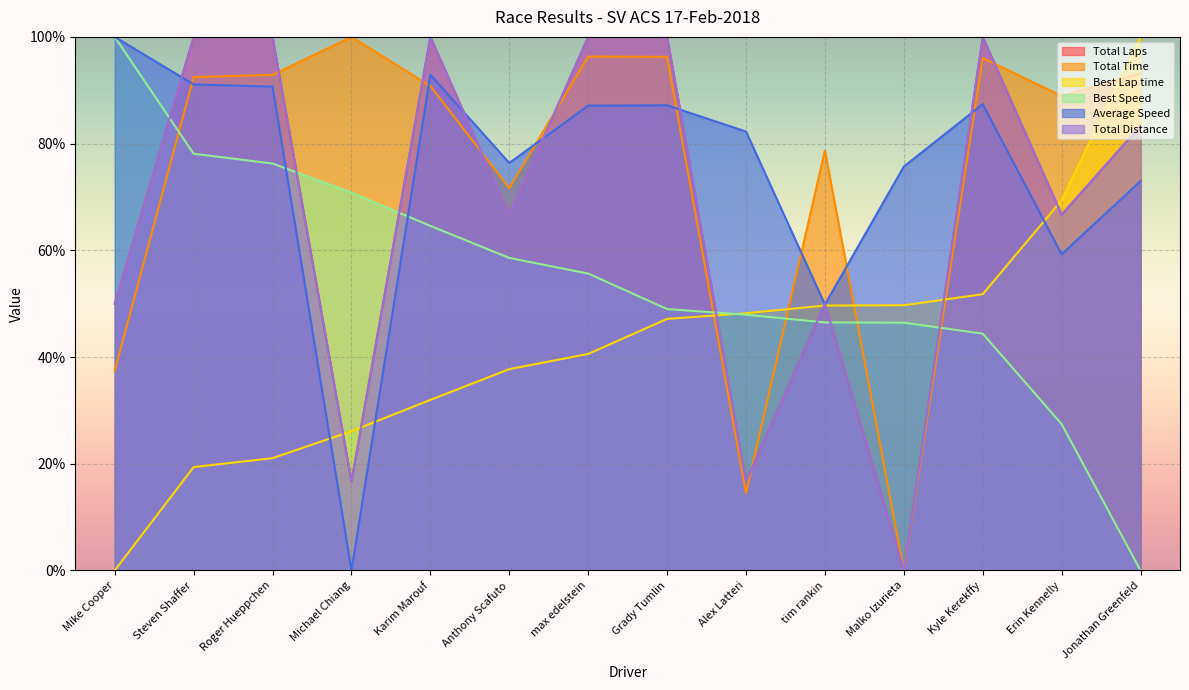

List the series in order of their peak value, lowest first.

Total Laps, Total Time, Best Lap time, Best Speed, Average Speed, Total Distance